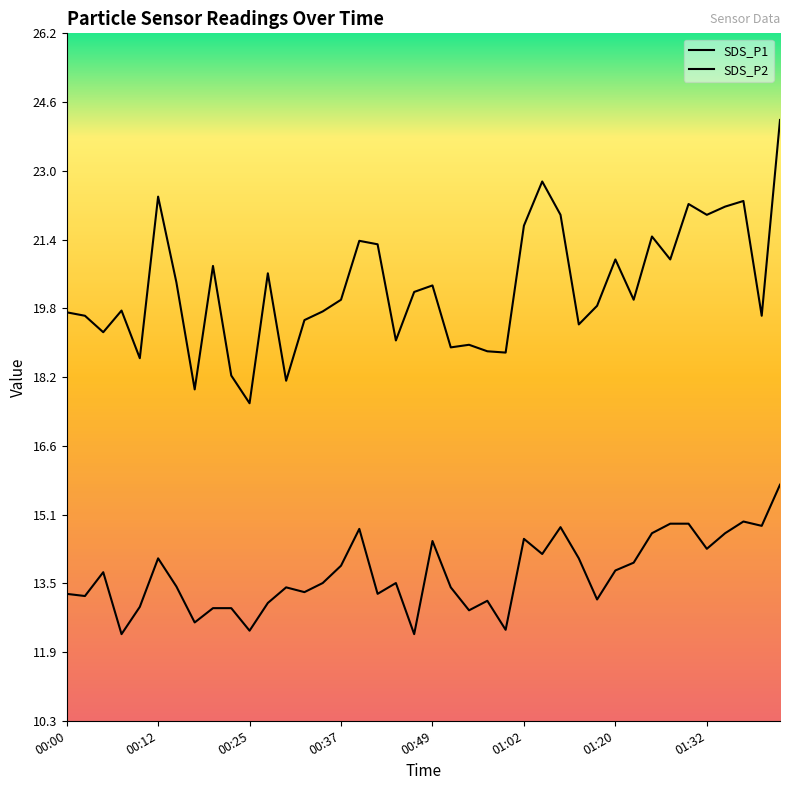

At how many categories does at least one series exceed 18?

38